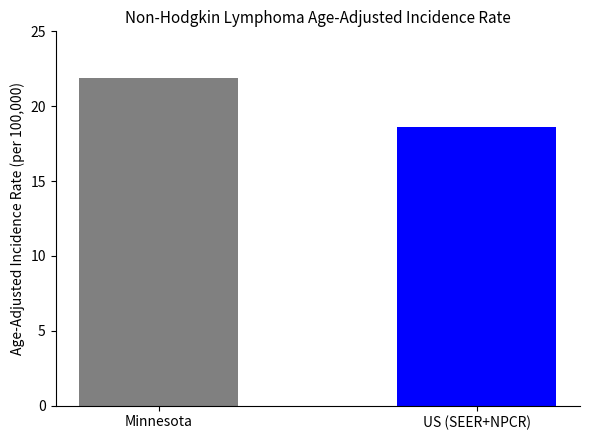

At which category does the chart reach its minimum across all series?

US (SEER+NPCR)